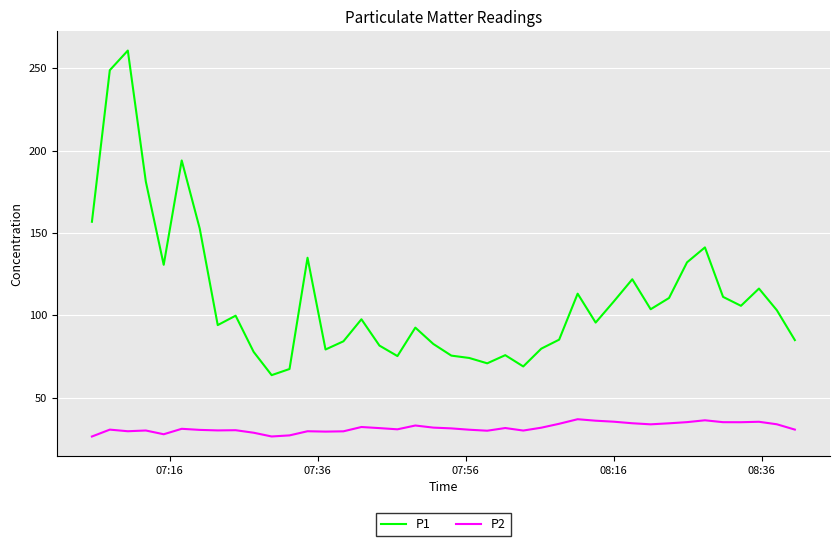

List the series in order of their overall mean, highest first.

P1, P2